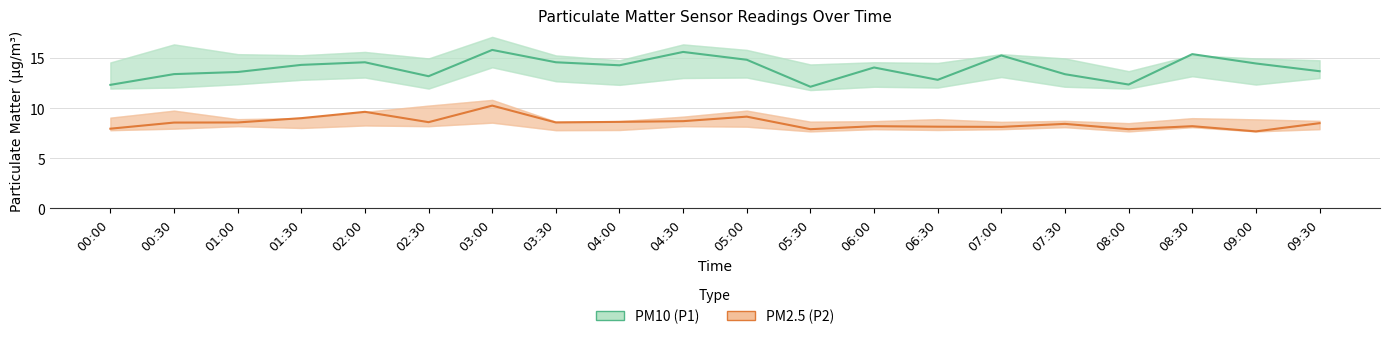

How many interior local valleys does the PM2.5 (P2) series have?

6